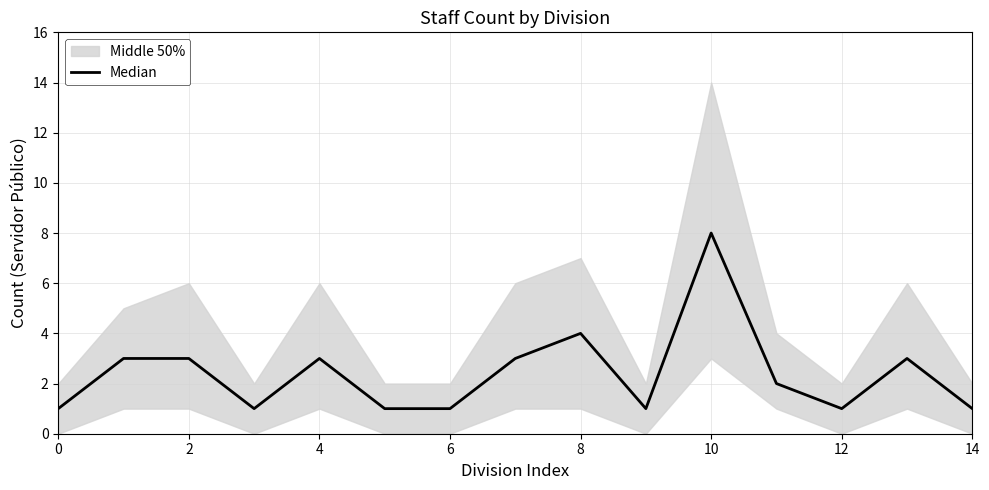

At which label is the value closest to 4?

8